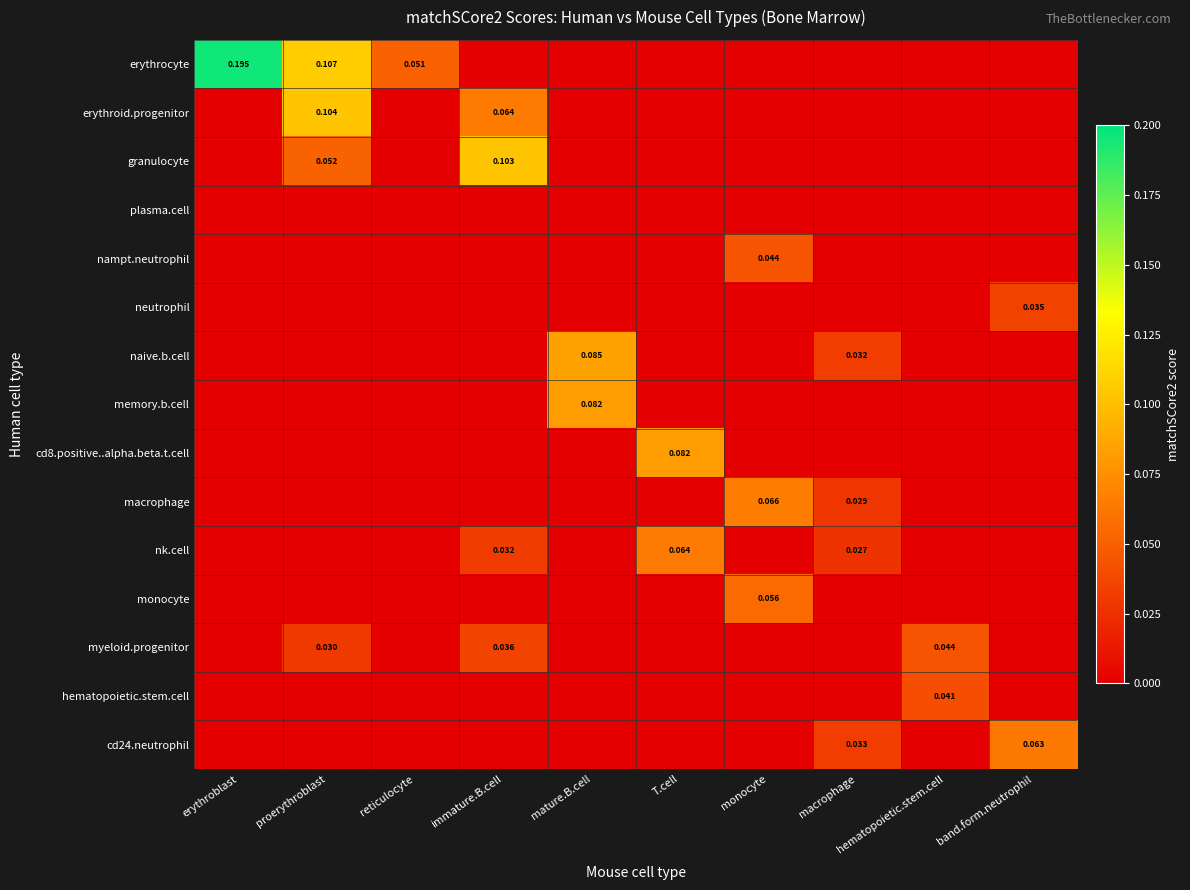

Rank the categories by myeloid.progenitor value from highest to lowest.

hematopoietic.stem.cell, immature.B.cell, proerythroblast, erythroblast, reticulocyte, mature.B.cell, T.cell, monocyte, macrophage, band.form.neutrophil